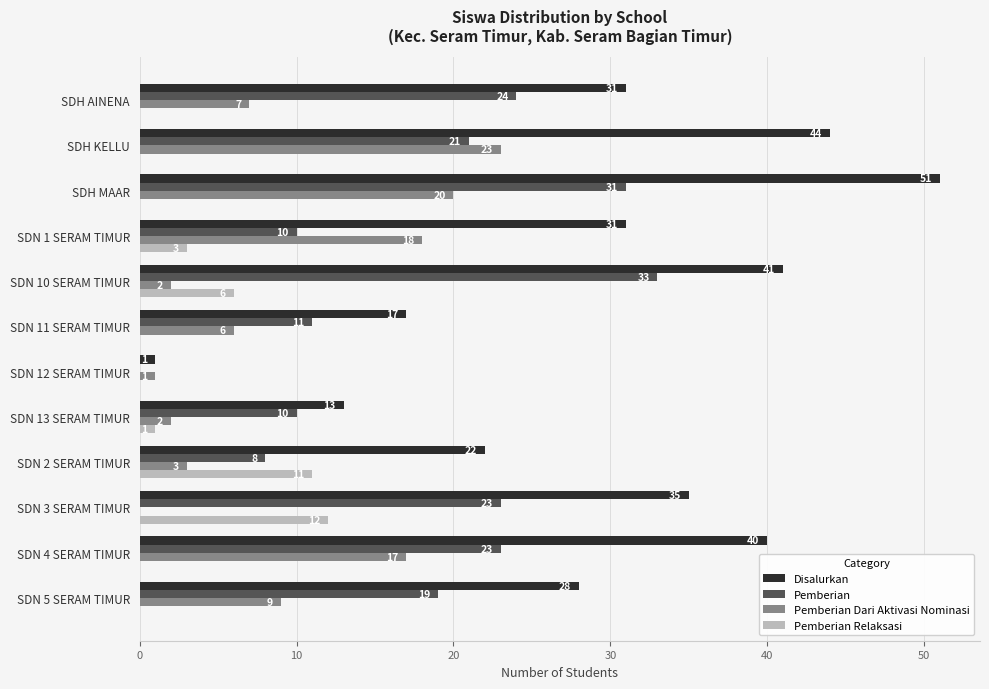

At which label is Pemberian Relaksasi closest to 6?

SDN 10 SERAM TIMUR